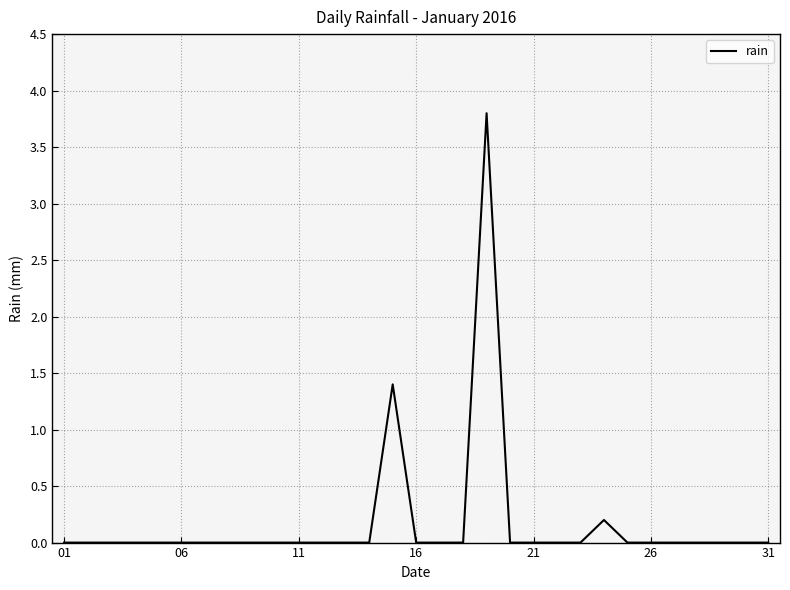

What is the maximum value shown in the chart?

3.8